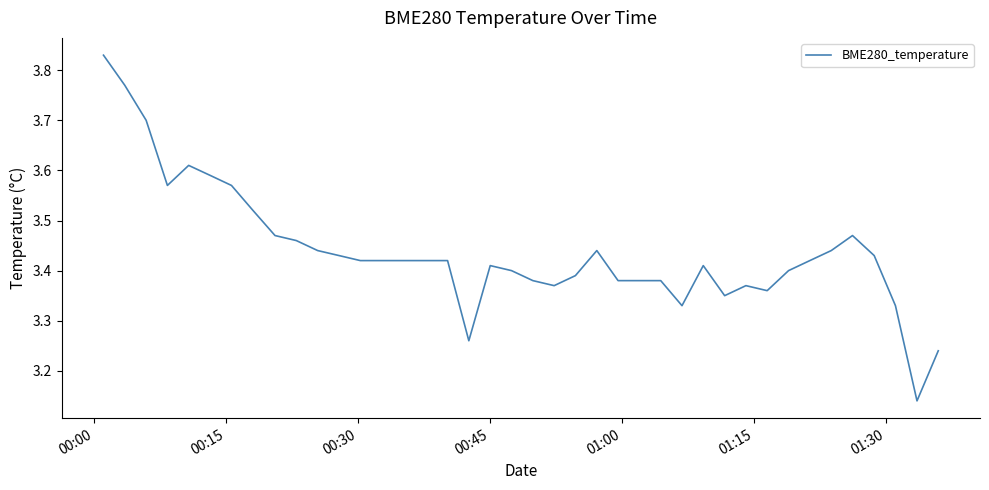

What is the value of the 14th point from the left?

3.4